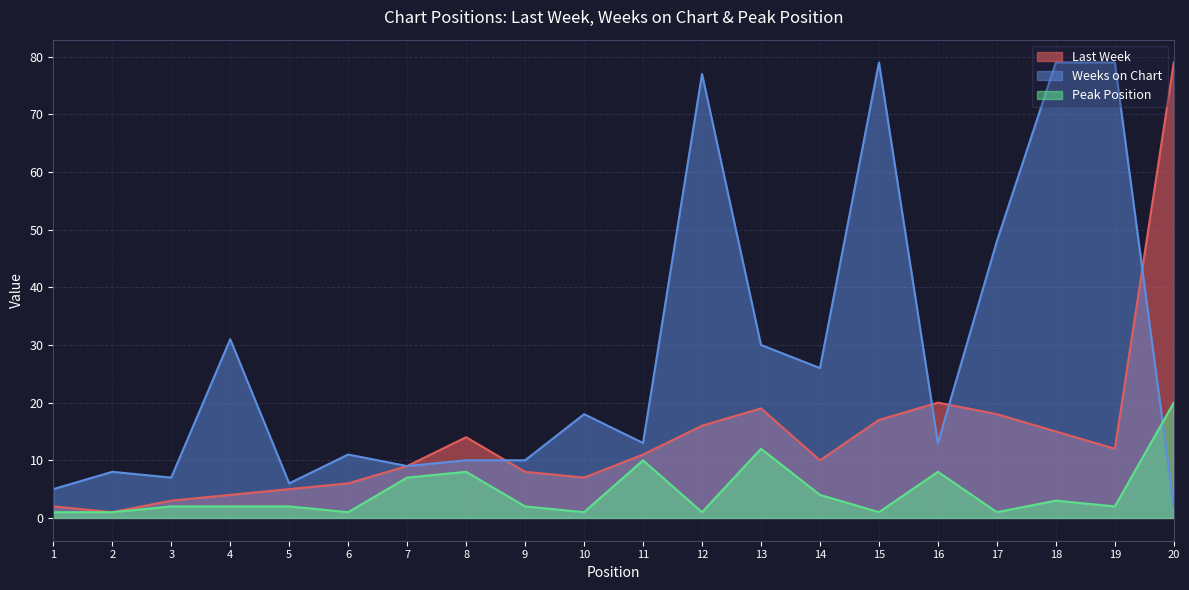

Reading left to right, what are all the values shown in this chart?

Last Week: 2	1	3	4	5	6	9	14	8	7	11	16	19	10	17	20	18	15	12	79
Weeks on Chart: 5	8	7	31	6	11	9	10	10	18	13	77	30	26	79	13	48	79	79	2
Peak Position: 1	1	2	2	2	1	7	8	2	1	10	1	12	4	1	8	1	3	2	20